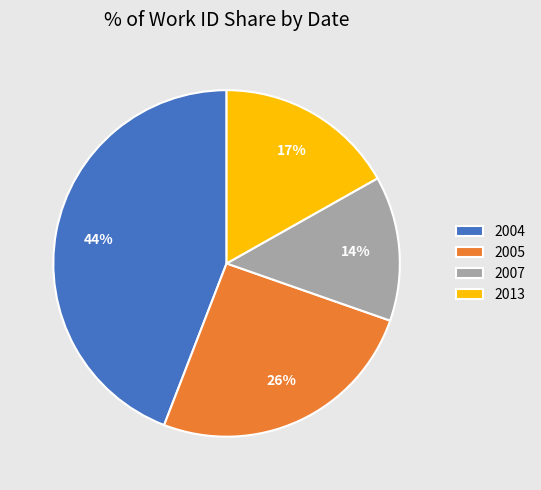

Approximately how many times larger is the value at 2004 compared to 2013?

2.6